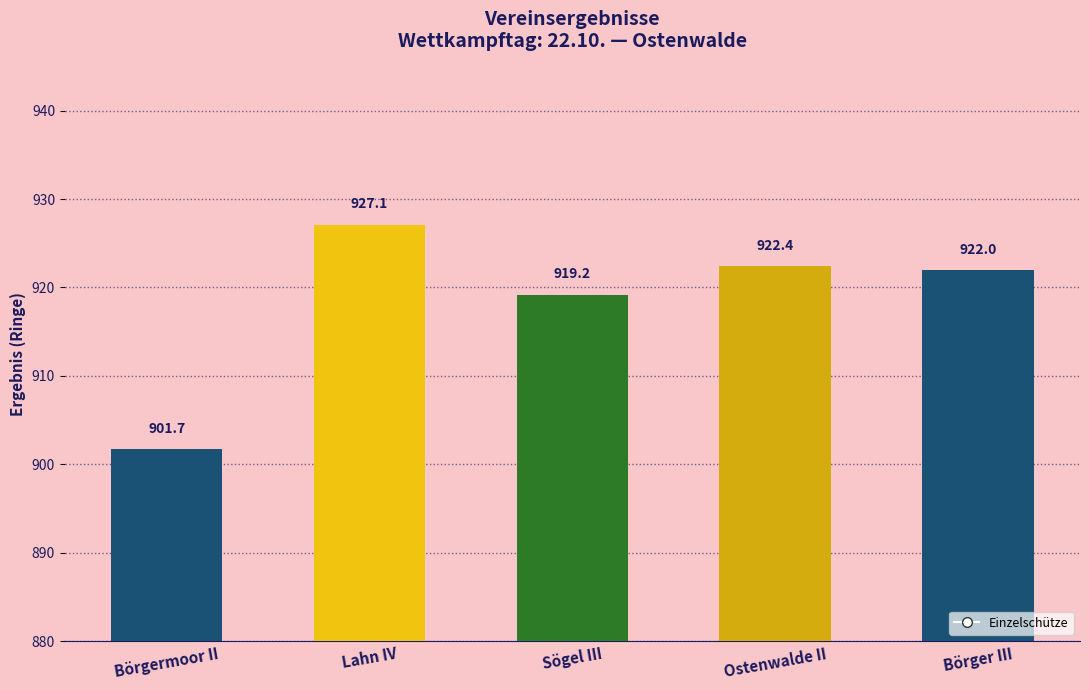

At how many categories does at least one series exceed 418?

5